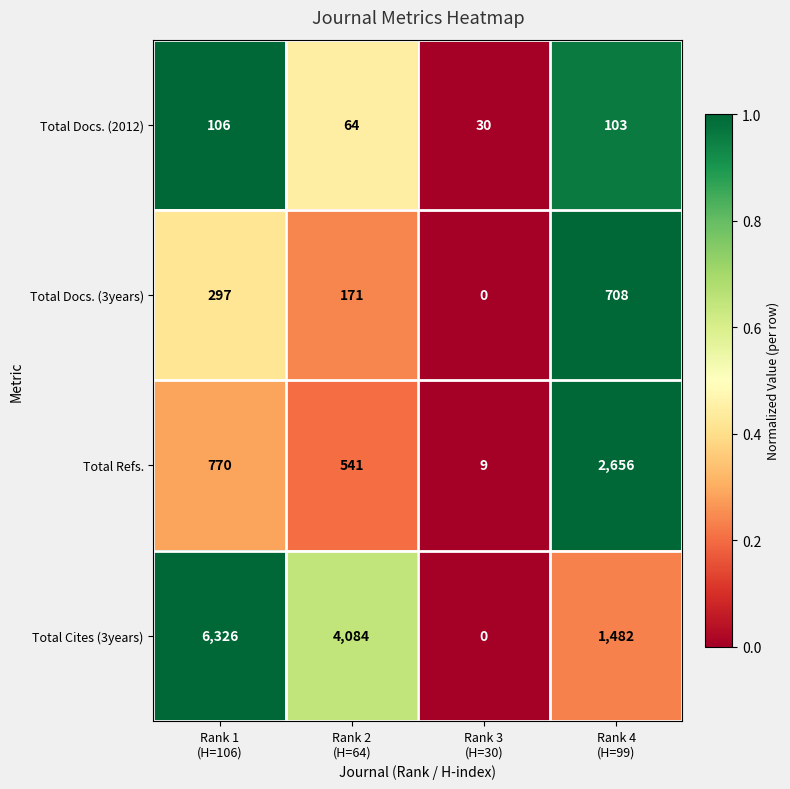

Reading right to left, transcribe all the data shown in this chart.

Total Docs. (2012): 103	30	64	106
Total Docs. (3years): 708	0	171	297
Total Refs.: 2656	9	541	770
Total Cites (3years): 1482	0	4084	6326